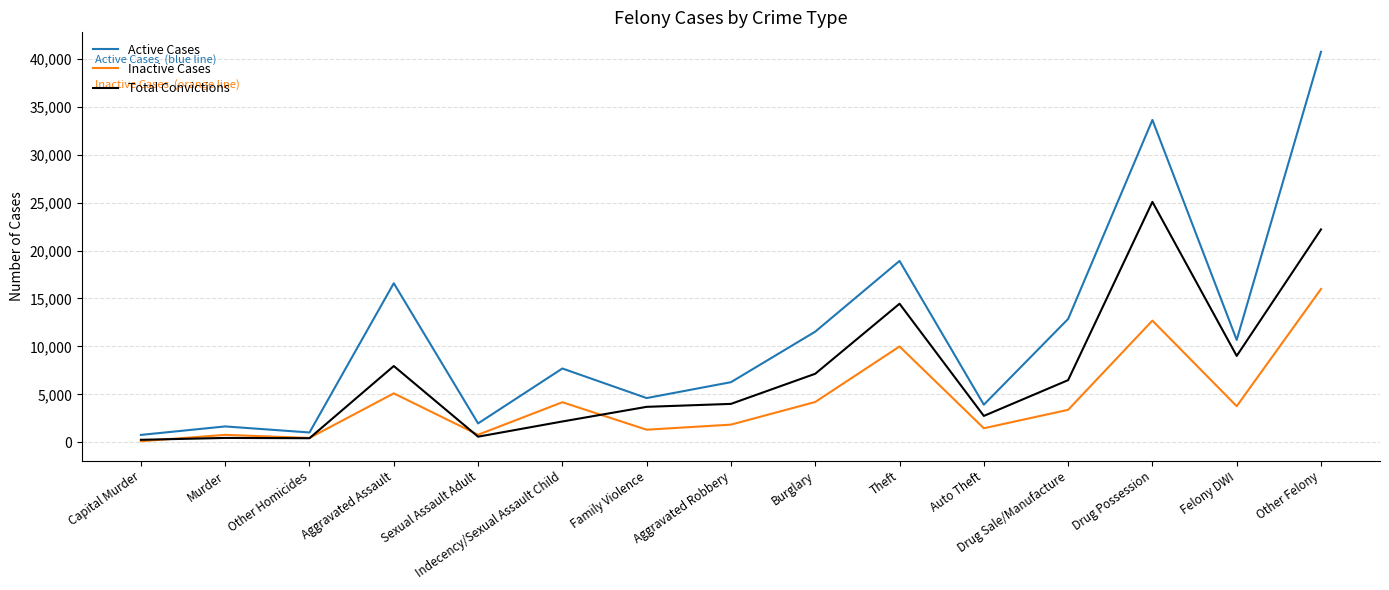

How many distinct data groups are displayed?

3